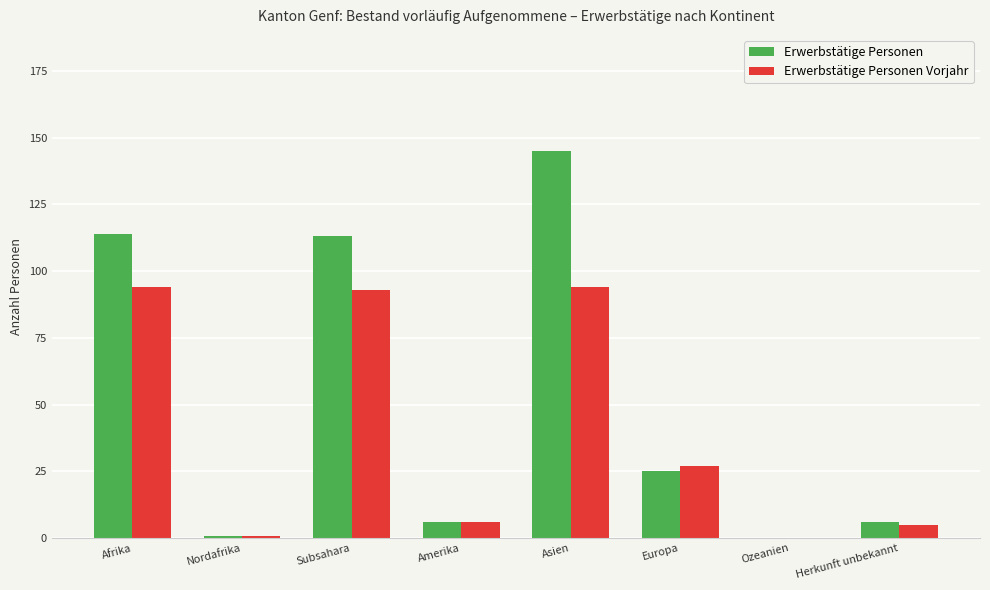

Are the bars horizontal?

No